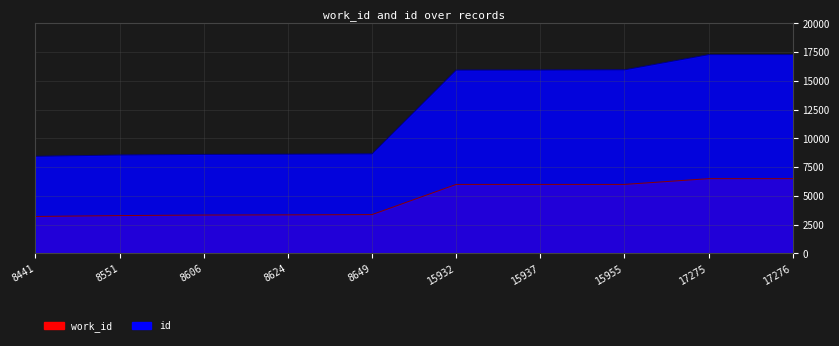

Does the chart display data point markers on the line(s)?

No